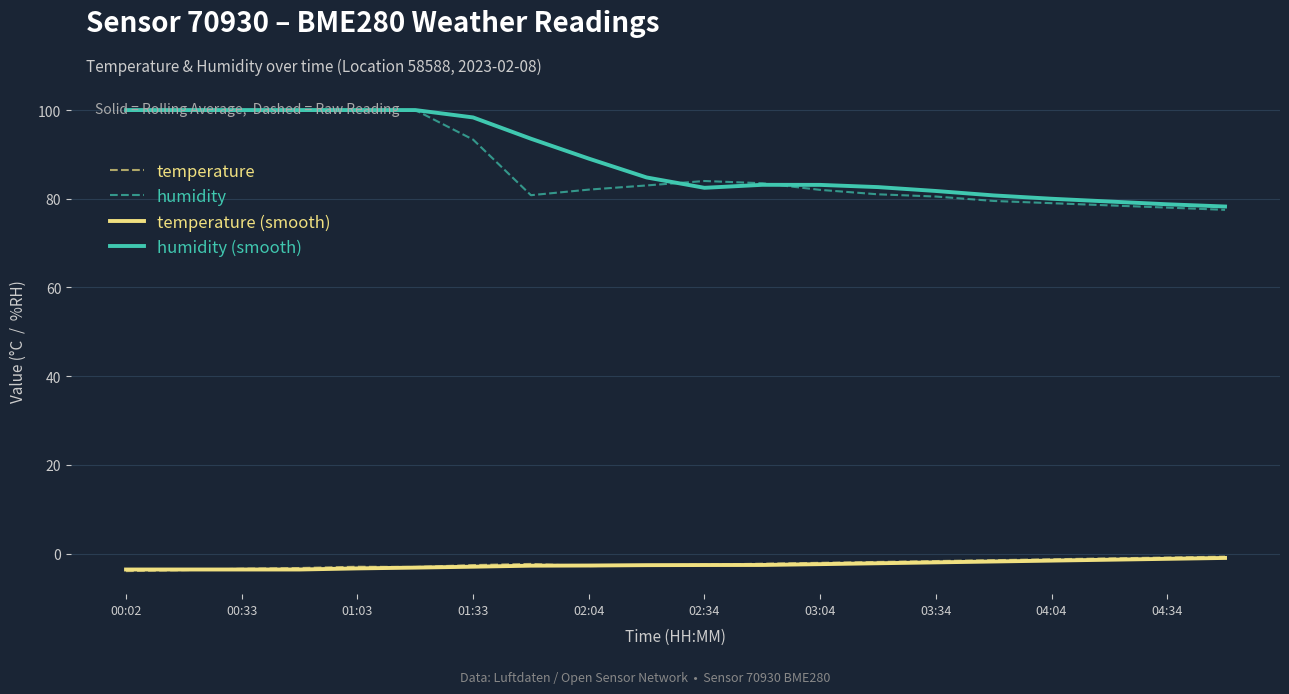

How many series are shown in this chart?

4